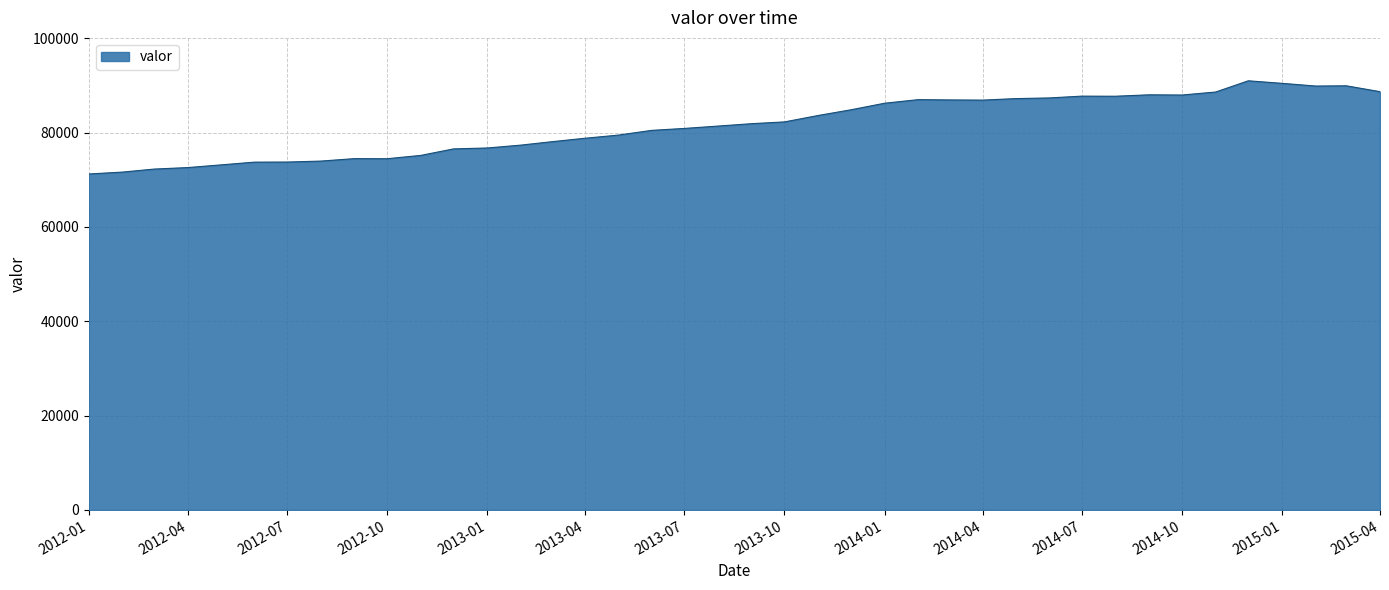

How many values are below 81873?

20